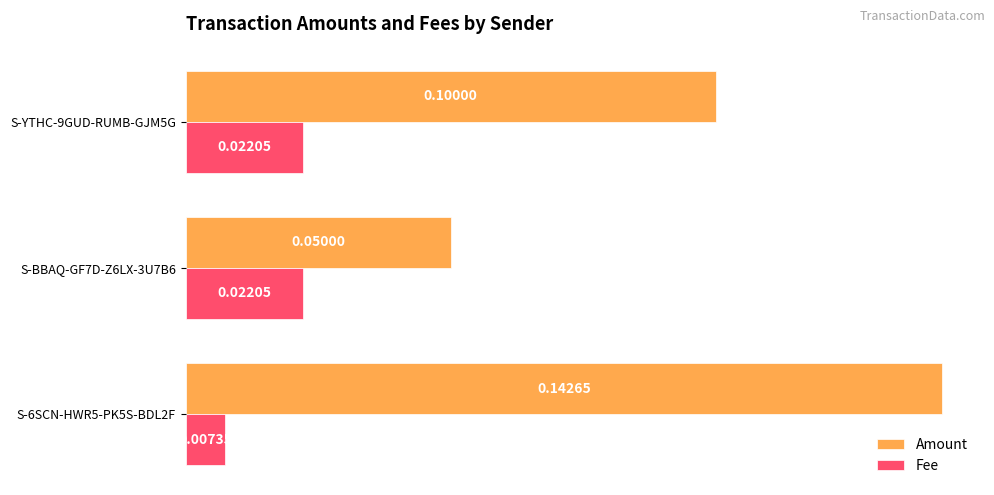

Which series has the largest total across all categories?

Amount